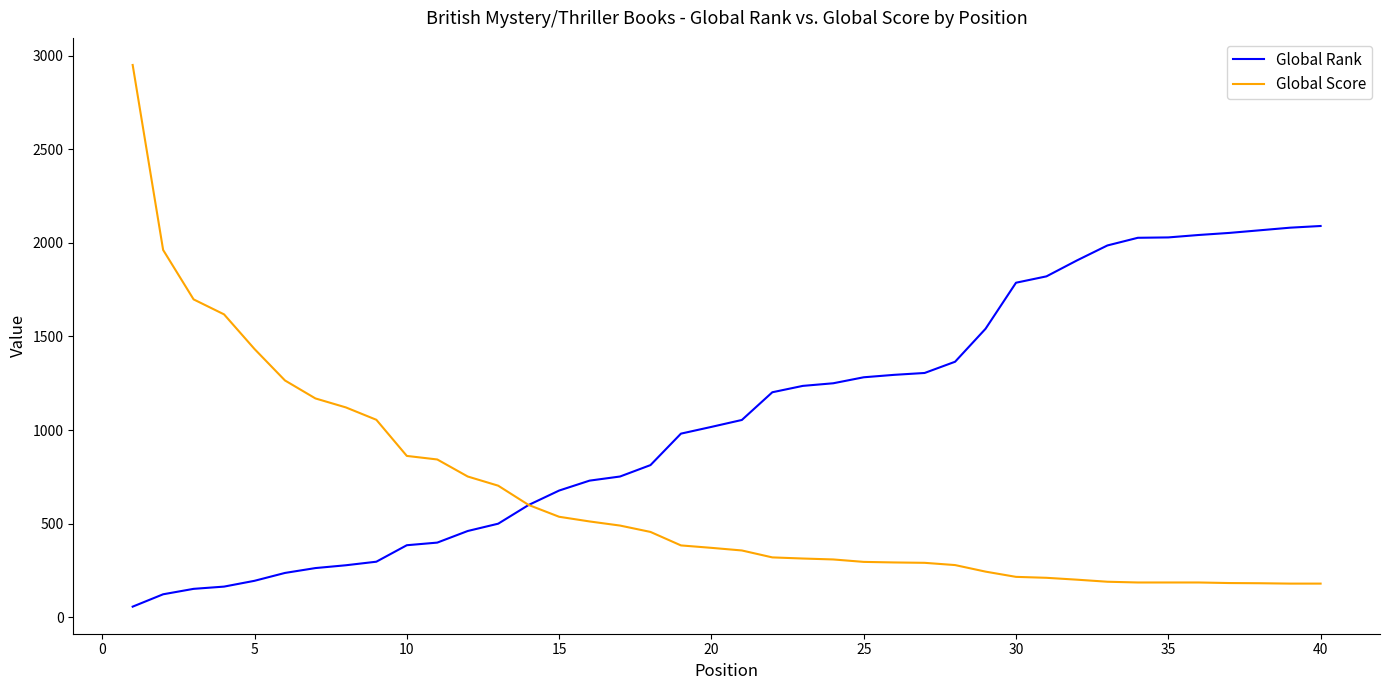

Which series has the largest total across all categories?

Global Rank